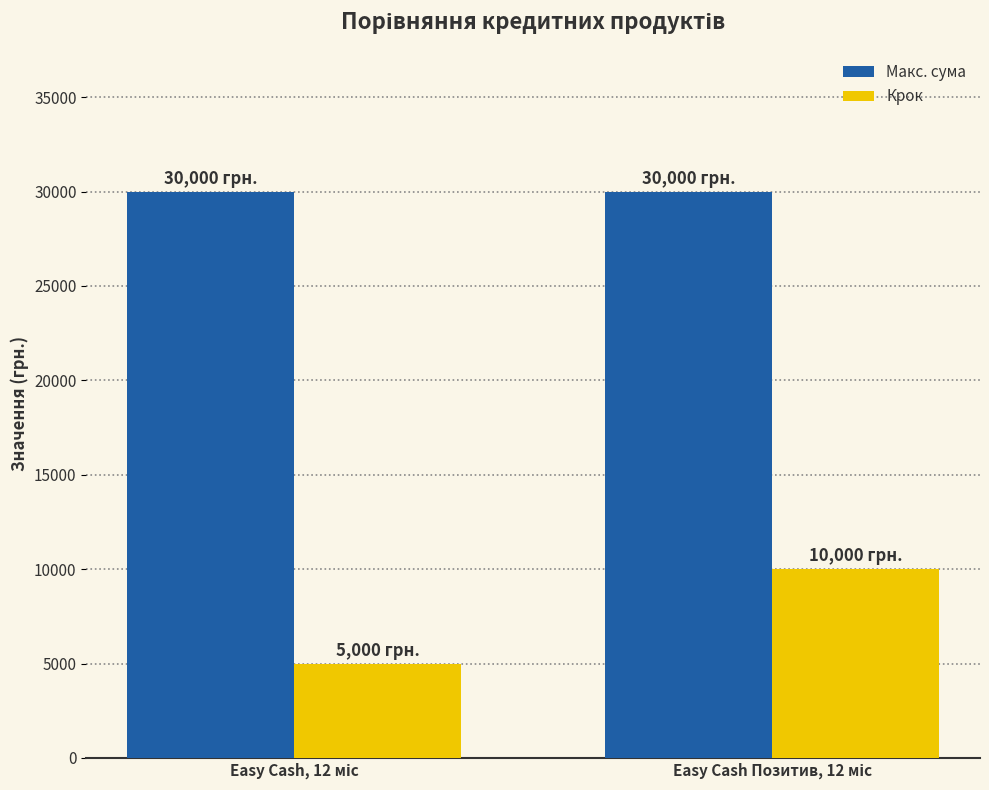

Reading right to left, transcribe all the data shown in this chart.

Макс. сума: 30000	30000
Крок: 10000	5000